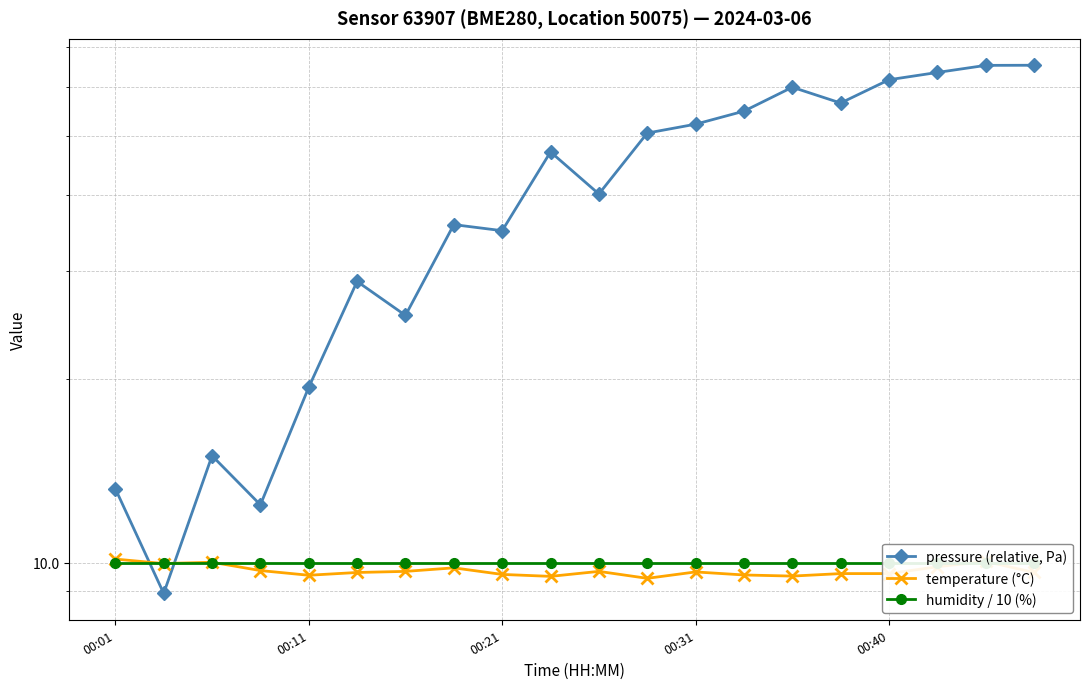

What is the lowest value of the pressure (relative, Pa) series?

8.9